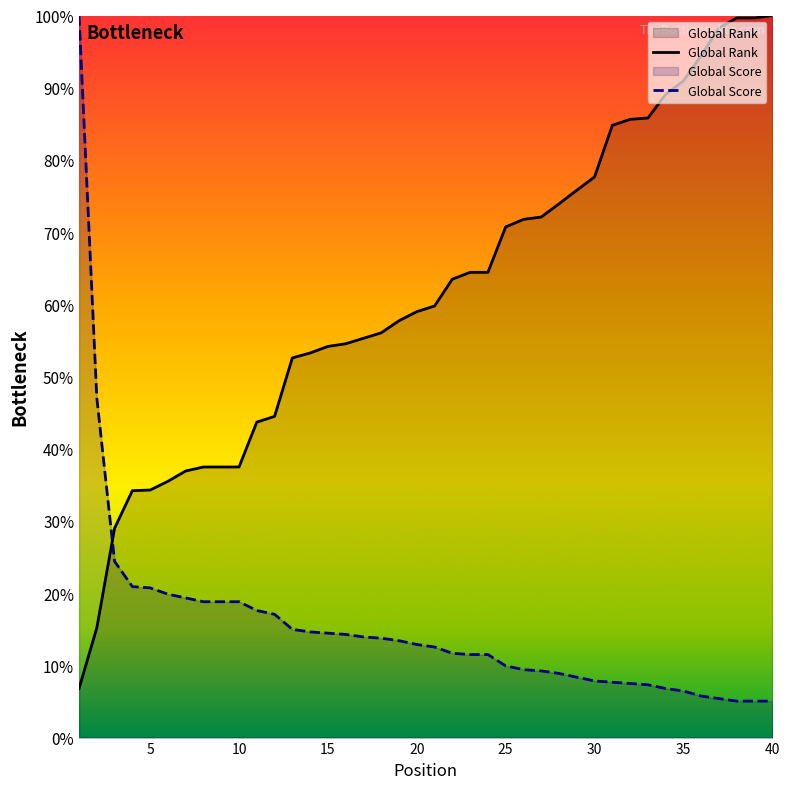

Reading left to right, transcribe all the data shown in this chart.

Global Rank: 629.0	1405.0	2679.0	3160.0	3168.0	3280.0	3412.0	3463.0	3463.0	3463.0	4037.0	4111.0	4859.0	4922.0	5006.0	5040.0	5110.0	5180.0	5335.0	5451.0	5523.0	5867.0	5954.0	5954.0	6535.0	6632.0	6662.0	6831.0	7005.0	7175.0	7835.0	7912.0	7929.0	8231.0	8404.0	8730.0	9082.0	9210.0	9210.0	9241.0
Global Score: 9241.0	4346.8	2253.9	1931.9	1915.8	1835.3	1787.0	1738.7	1738.7	1738.7	1626.0	1577.7	1384.5	1352.3	1336.2	1320.1	1287.9	1271.8	1239.6	1191.3	1159.1	1078.7	1062.6	1062.6	917.7	869.4	853.3	821.1	772.8	724.5	708.4	692.3	676.2	627.9	595.7	531.3	499.1	466.9	466.9	466.9